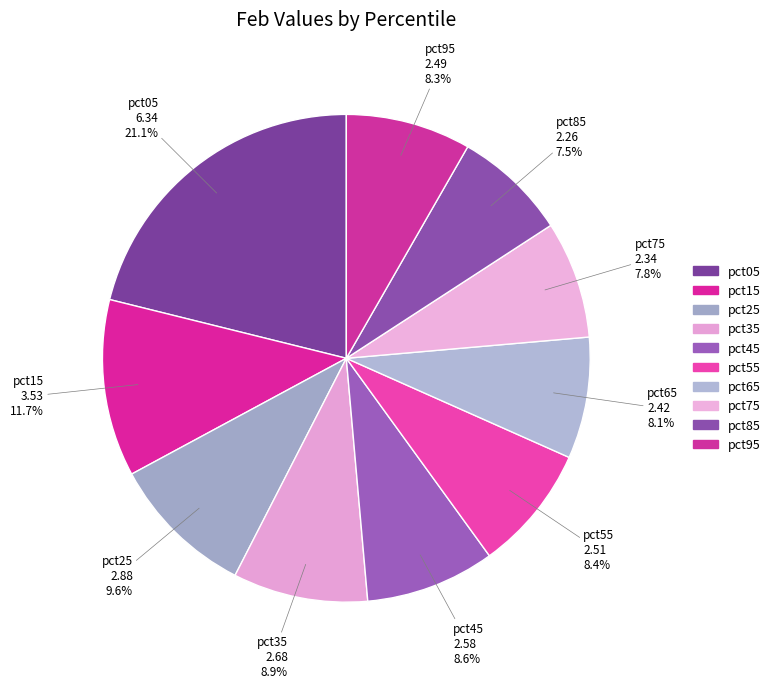

To the nearest percent, what portion does pct45 represent?

9%